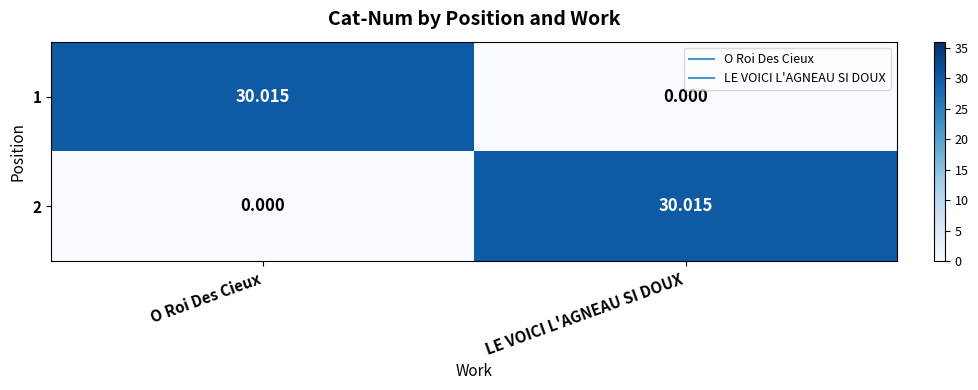

Rank the categories by 2 value from highest to lowest.

LE VOICI L'AGNEAU SI DOUX, O Roi Des Cieux